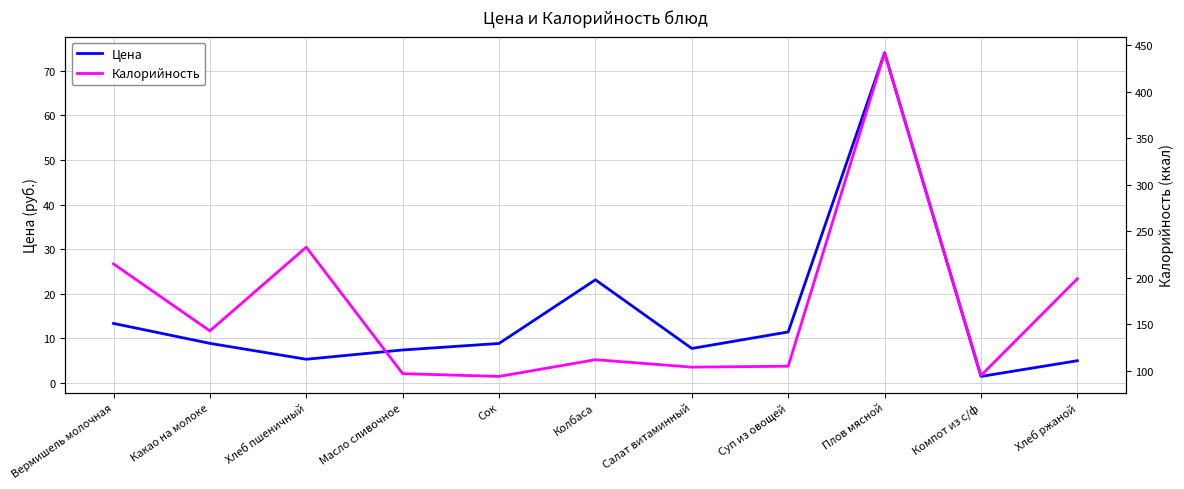

At how many categories does at least one series exceed 418?

1